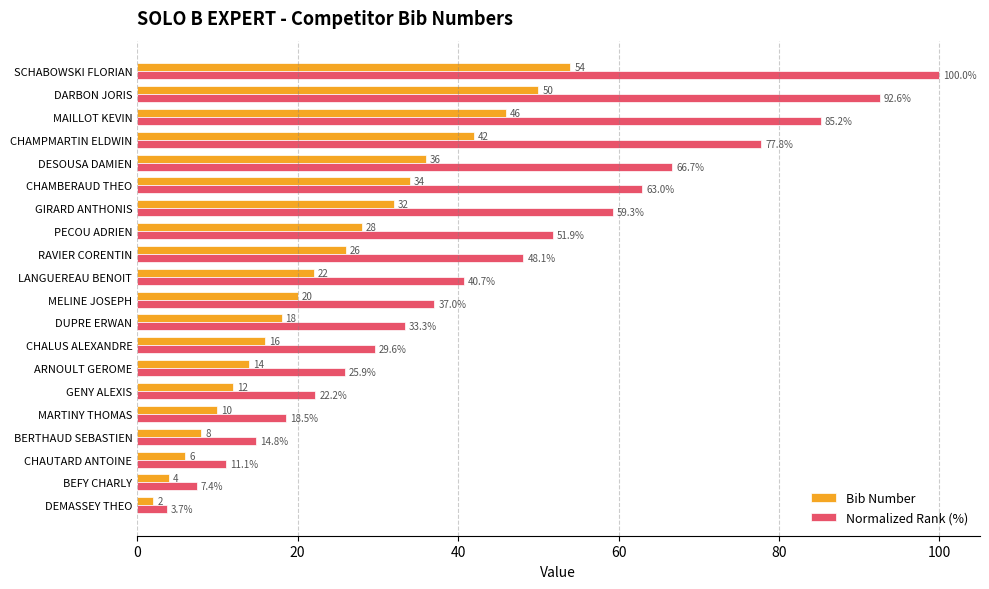

The value of Normalized Rank (%) at BEFY CHARLY is 10.7. True or false?

False